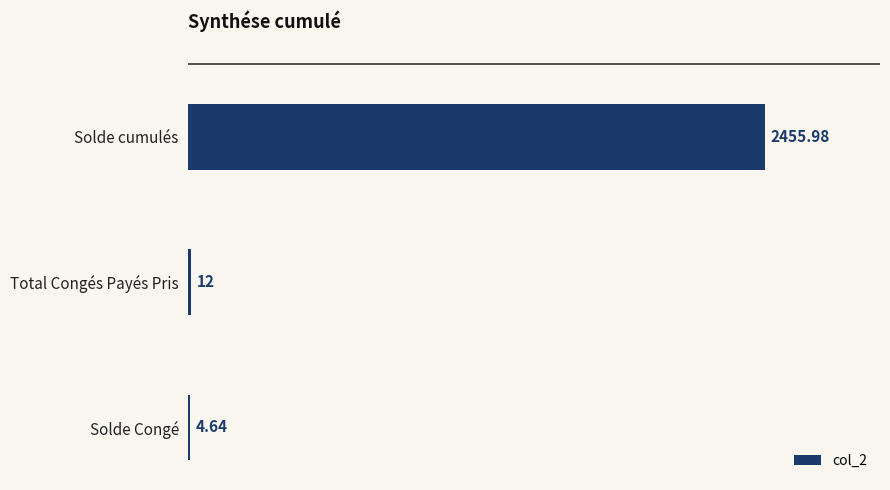

Are the bars horizontal?

Yes